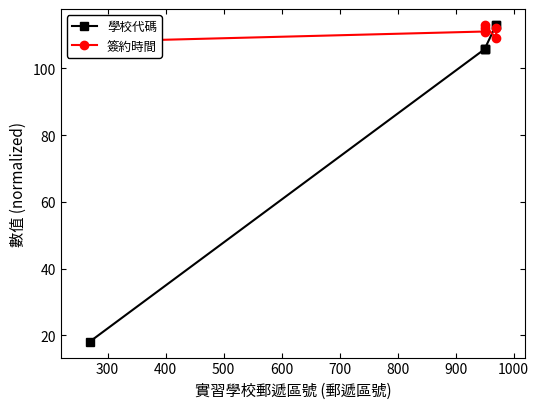

At 400, list the series in order from largest to smallest.

簽約時間, 學校代碼